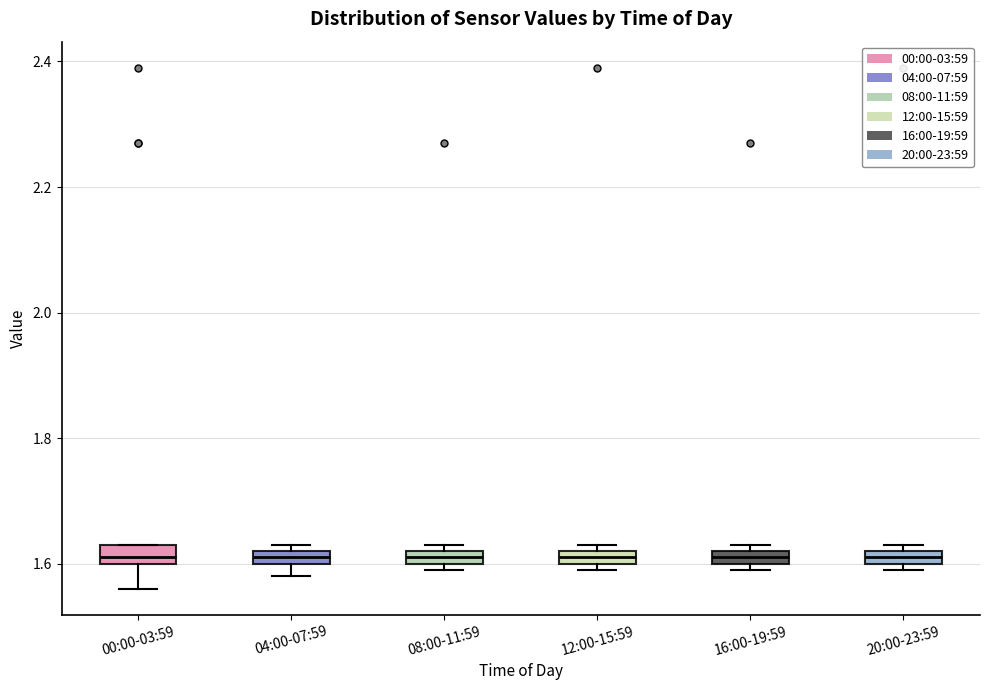

Where is the upper edge of the box for 12:00-15:59 on the y-axis? The values are not printed on the chart, so give them approximately, as read against the axis.

1.62